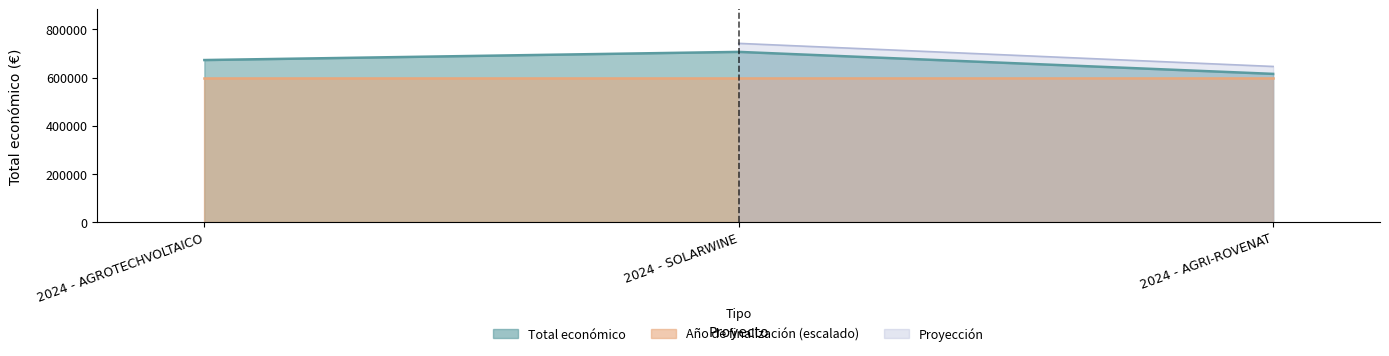

What is the change in value from 2024 - AGROTECHVOLTAICO to 2024 - AGRI-ROVENAT?

-57432